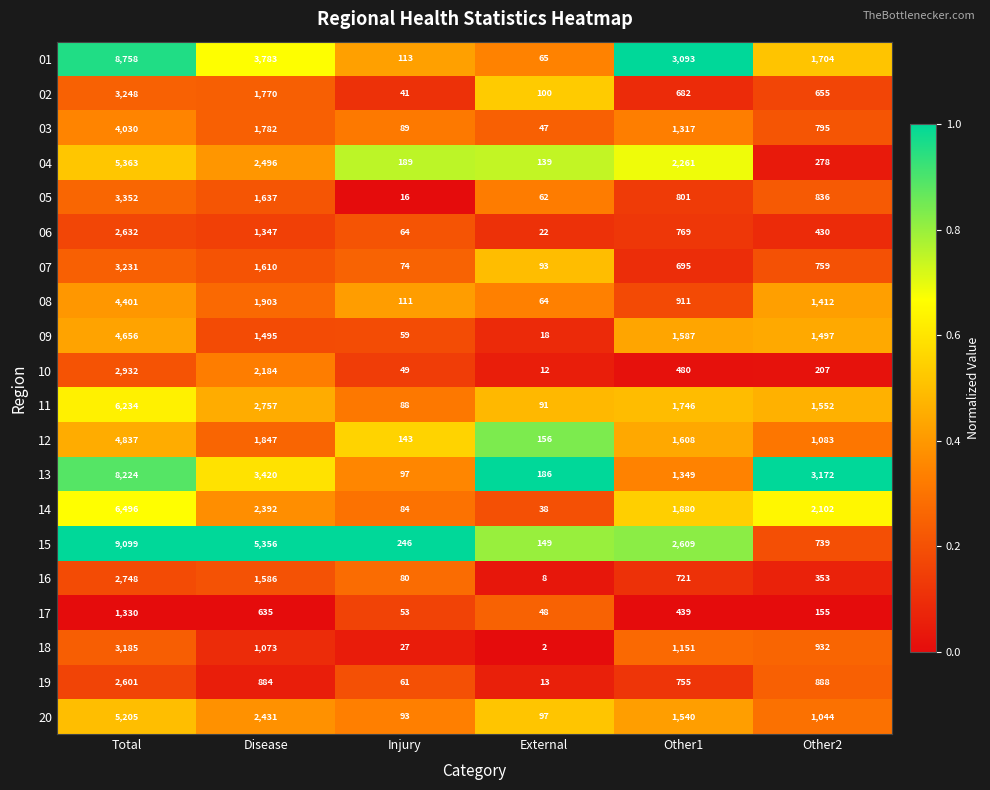

Rank the series at Total from highest to lowest value.

15, 01, 13, 14, 11, 04, 20, 12, 09, 08, 03, 05, 02, 07, 18, 10, 16, 06, 19, 17